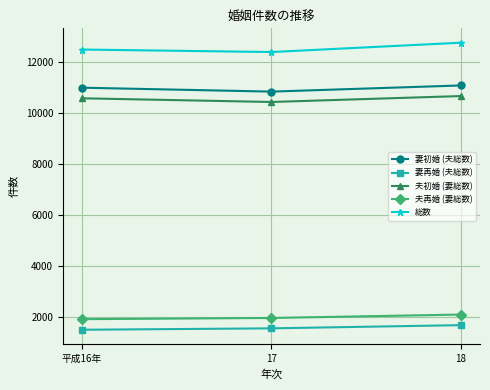

What is the sum of the 妻初婚 (夫総数) values at 17 and 18?

21938